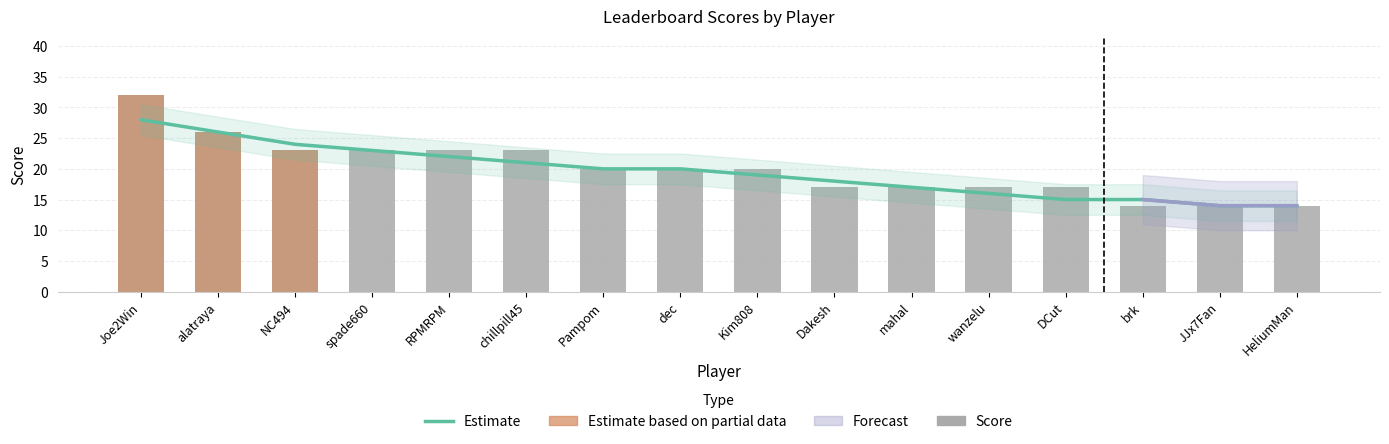

At which category is the sum across all series the highest?

Joe2Win